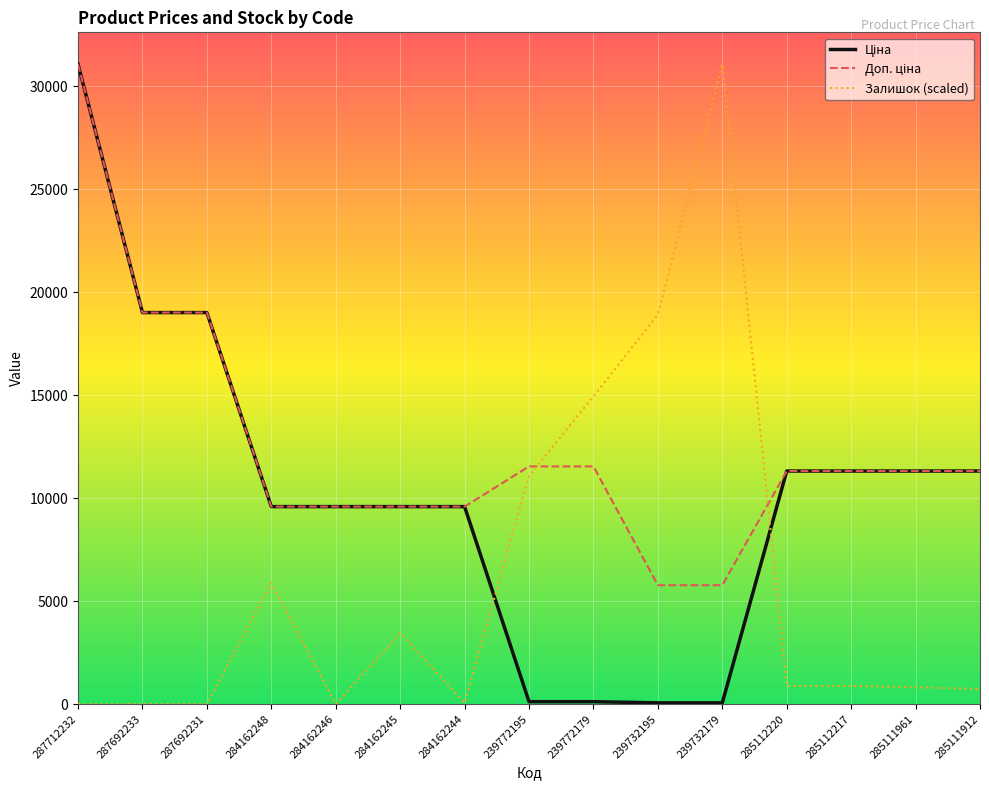

What is the greatest value displayed?

31058.4